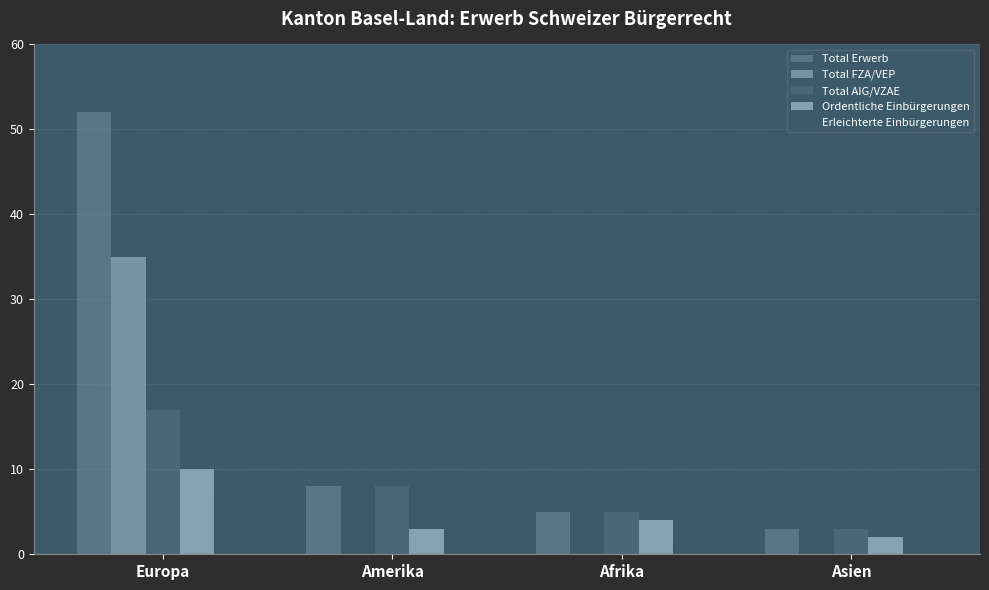

What position from the left is Afrika?

3